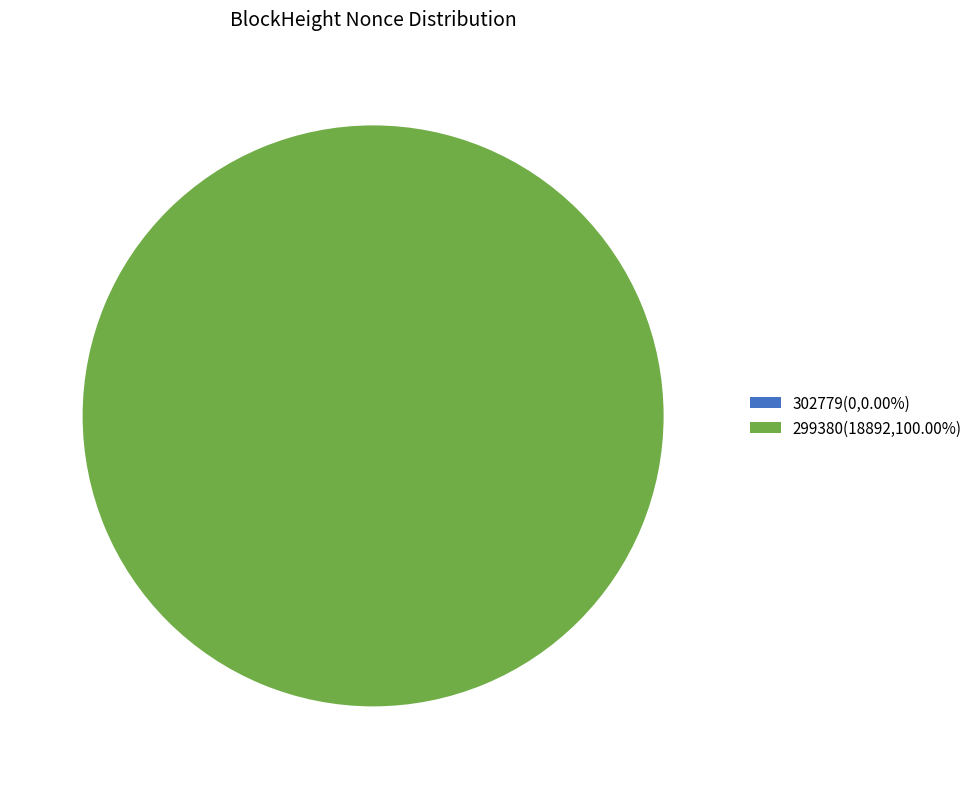

What is the largest slice in the pie chart?

299380